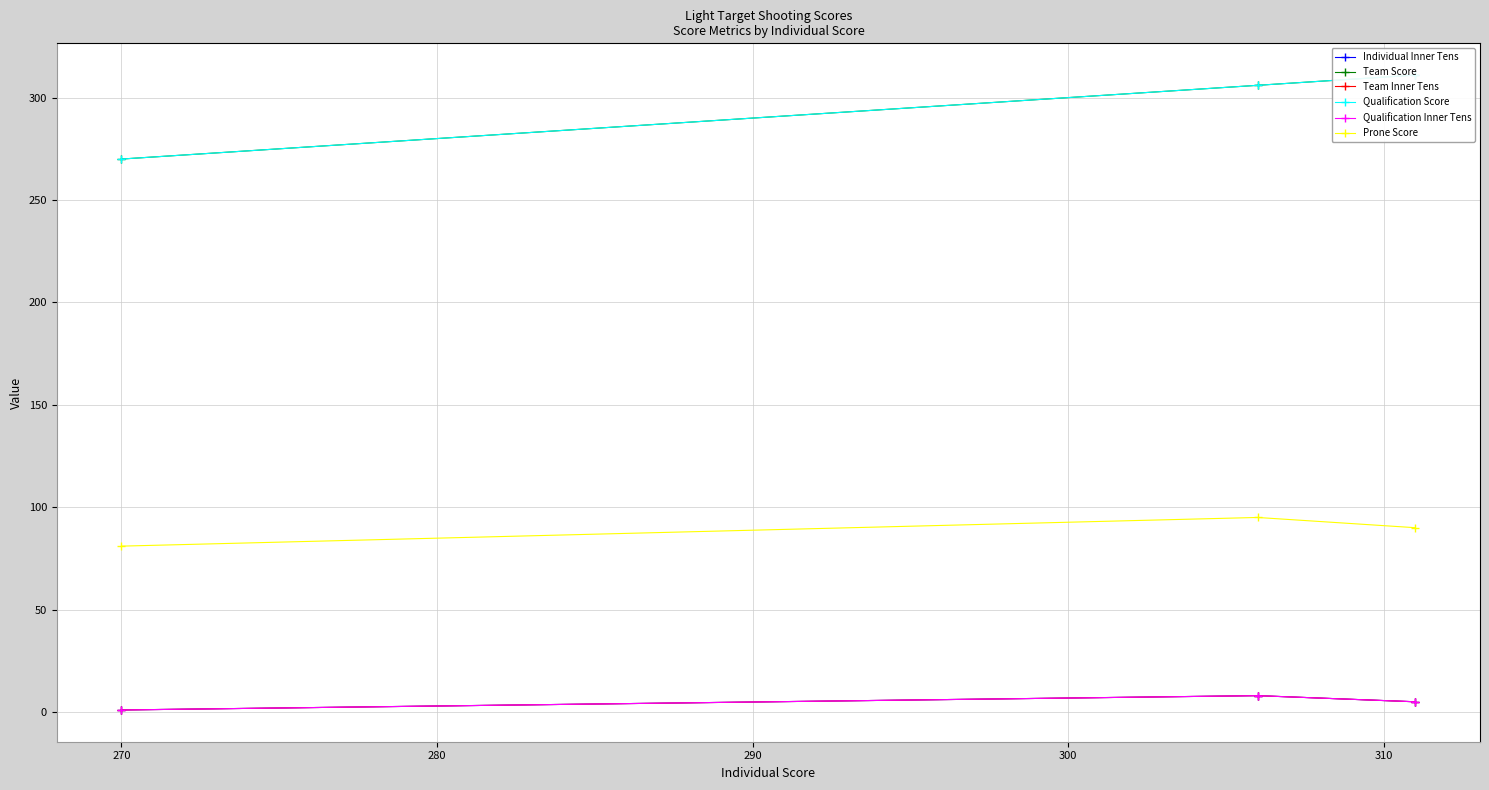

List the series in order of their peak value, highest first.

Team Score, Qualification Score, Prone Score, Individual Inner Tens, Team Inner Tens, Qualification Inner Tens